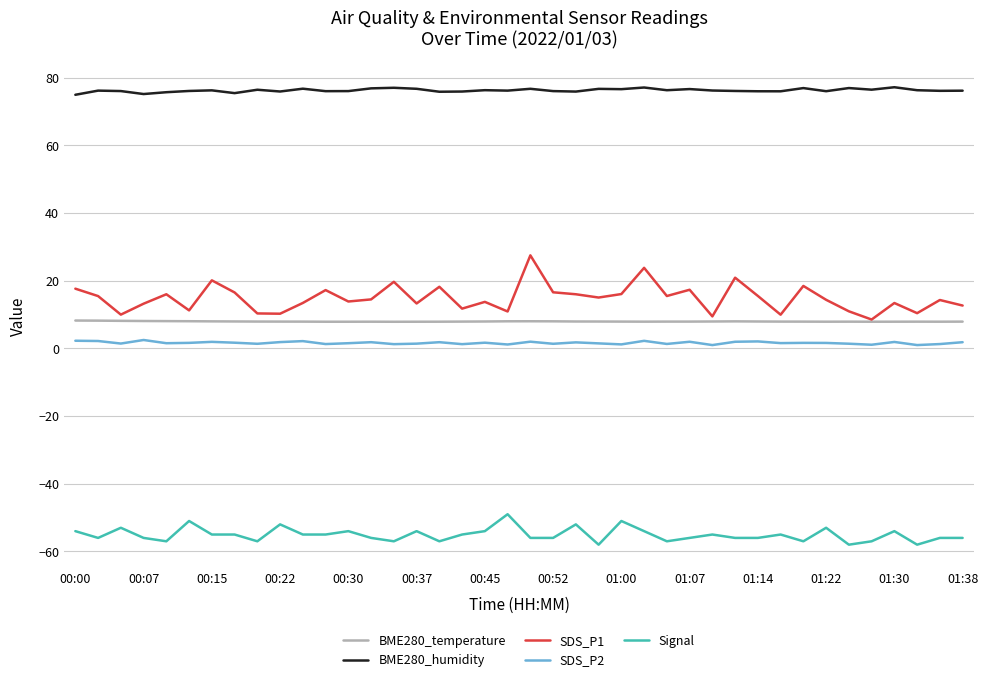

What is the minimum value for BME280_temperature?

7.9